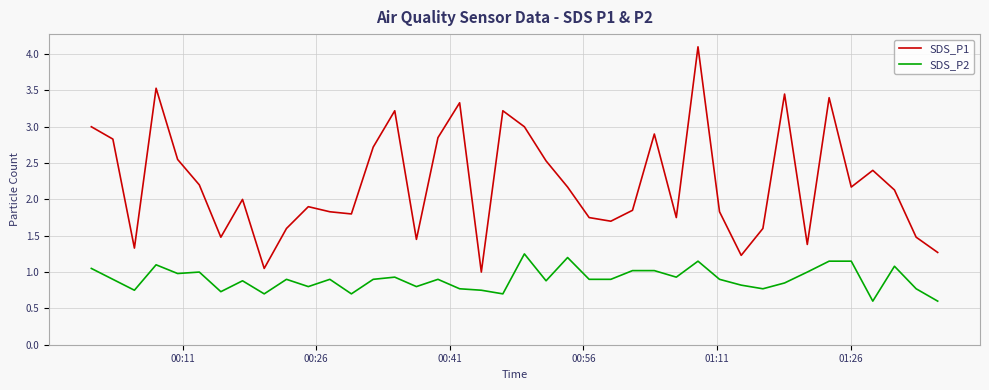

Which series has the largest total across all categories?

SDS_P1